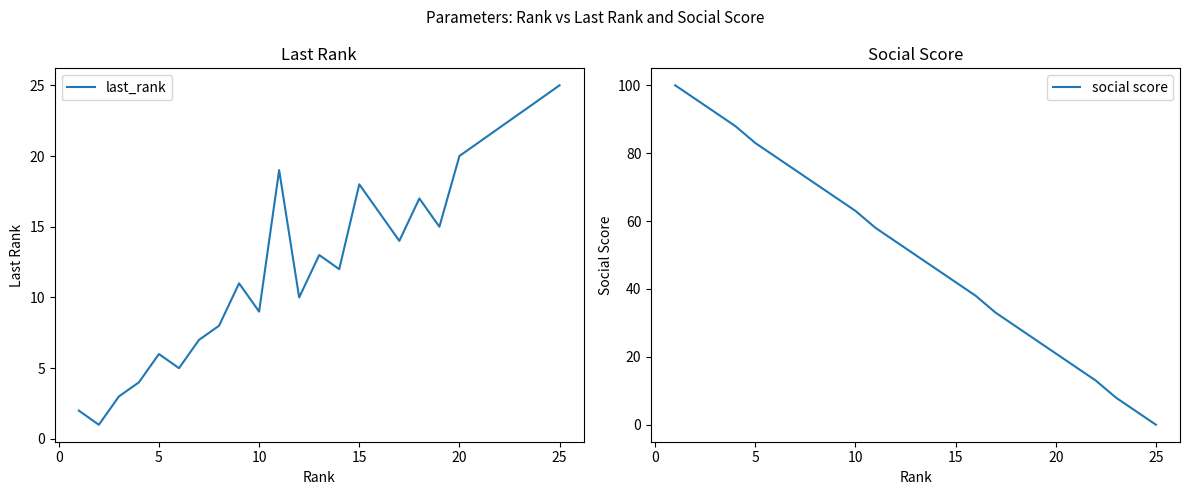

At which label does social score reach its minimum?

25